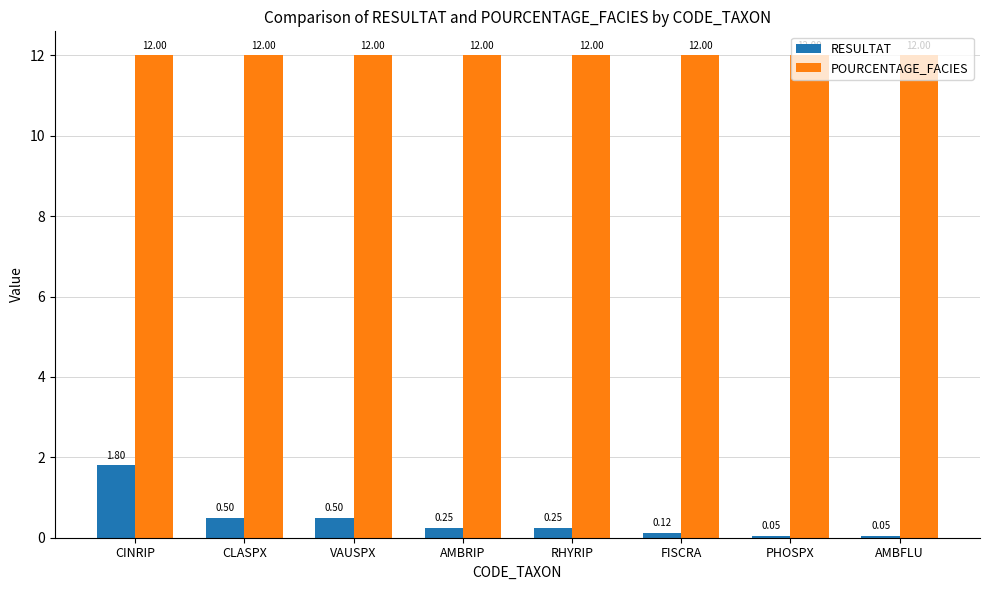

Is the value of POURCENTAGE_FACIES at FISCRA greater than the value of RESULTAT at VAUSPX?

Yes